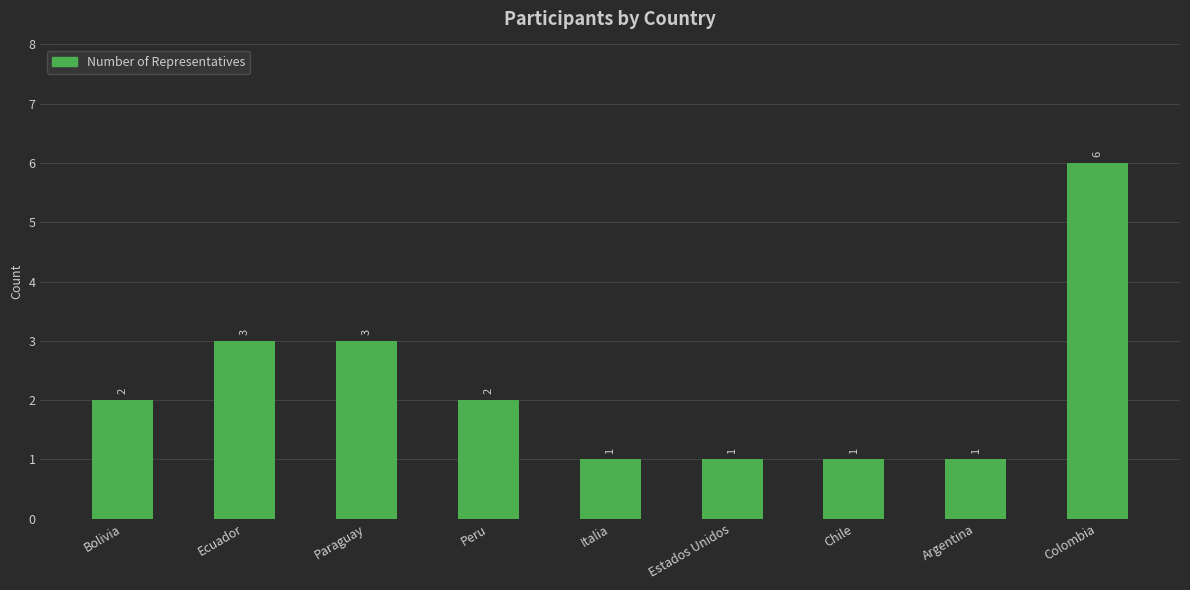

What is the value of the 7th bar from the left?

1